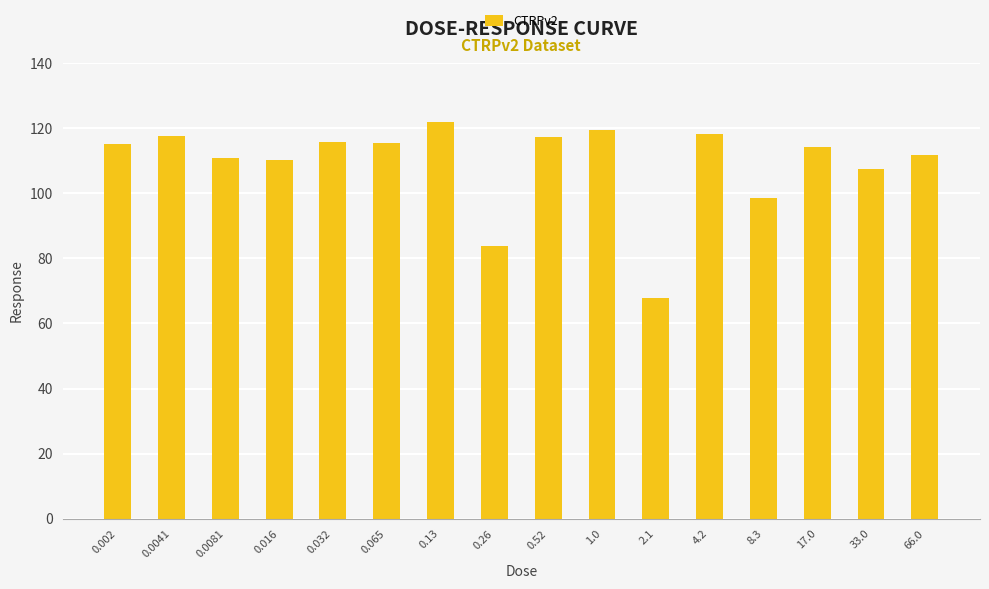

Count the number of data series in this chart.

1